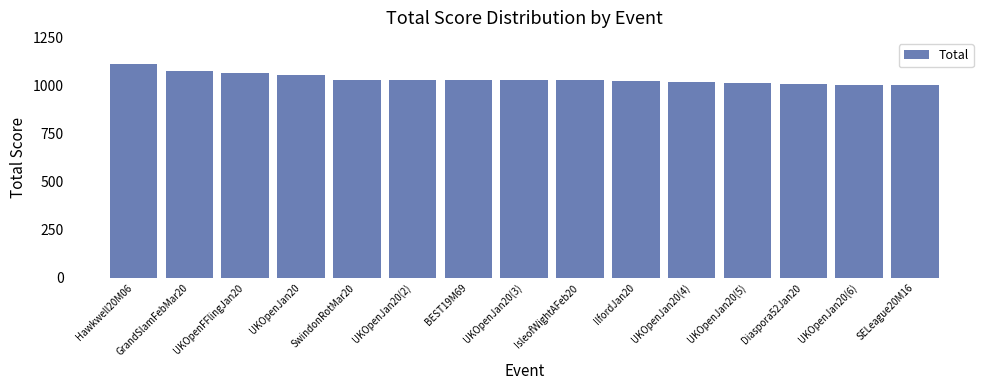

What position from the left is SELeague20M16?

15